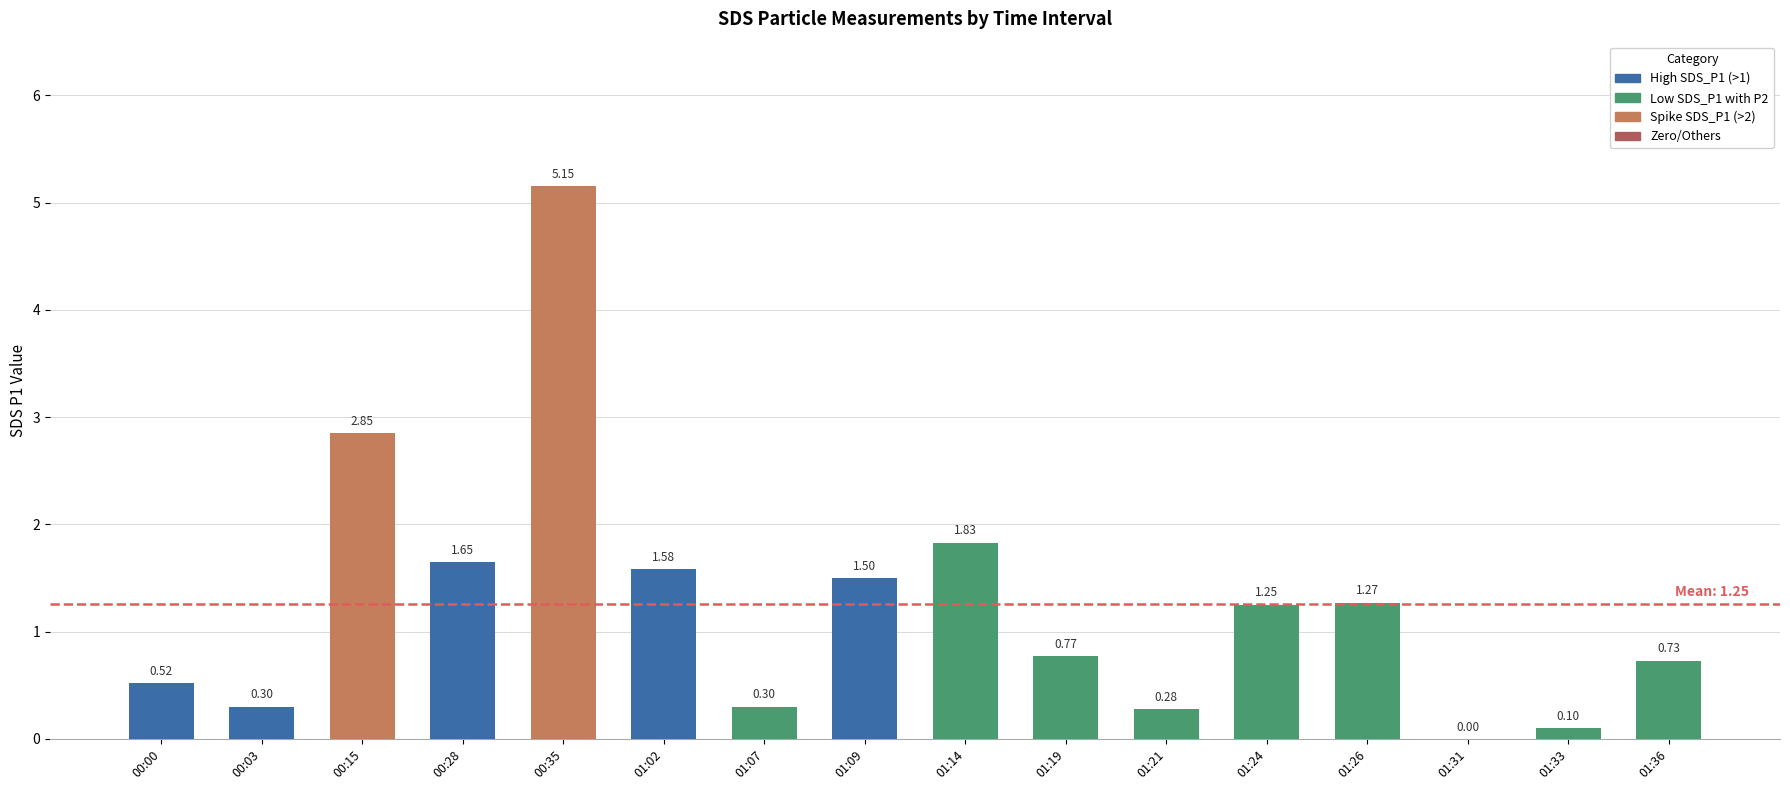

How many series are shown in this chart?

1